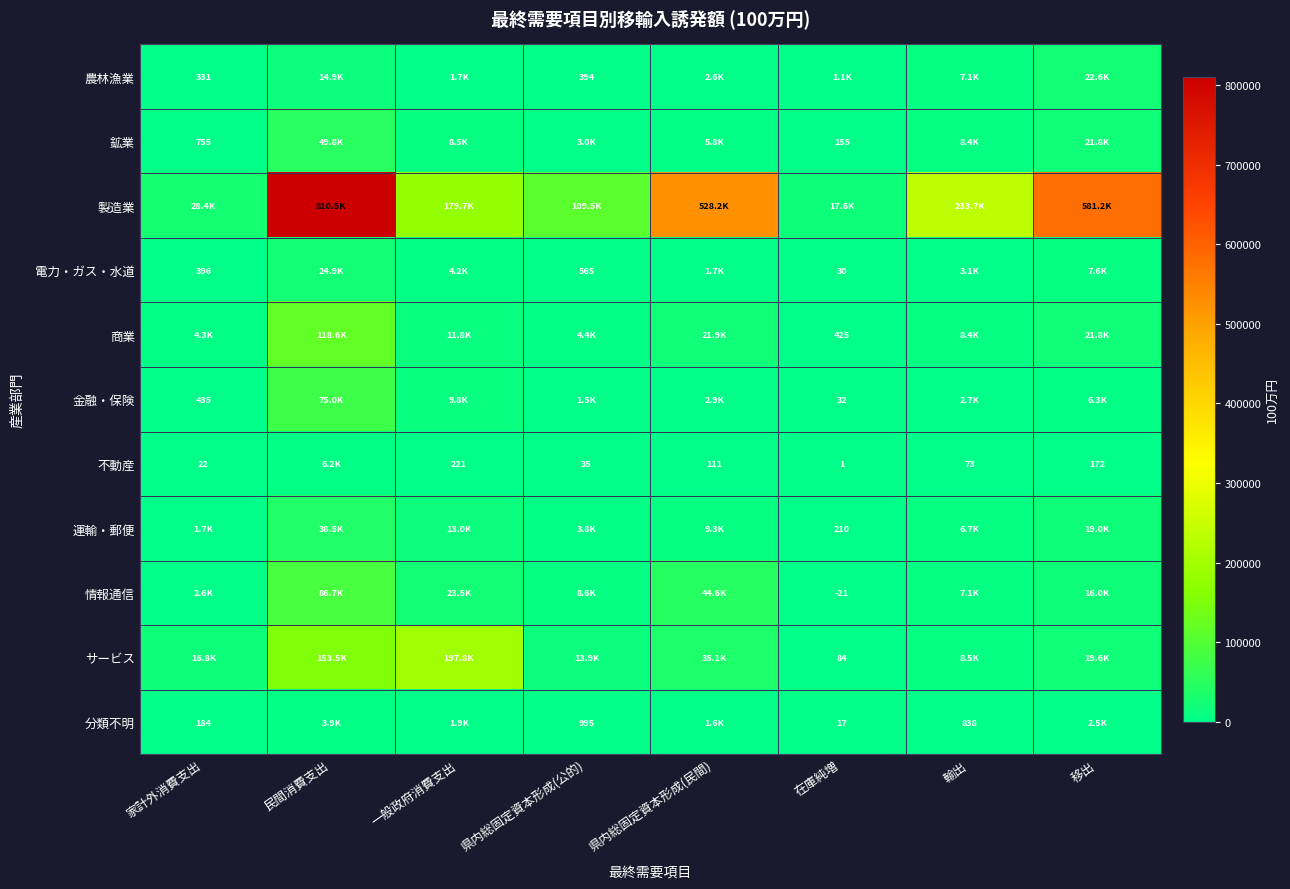

Read the 製造業 value at 家計外消費支出.

28432.2